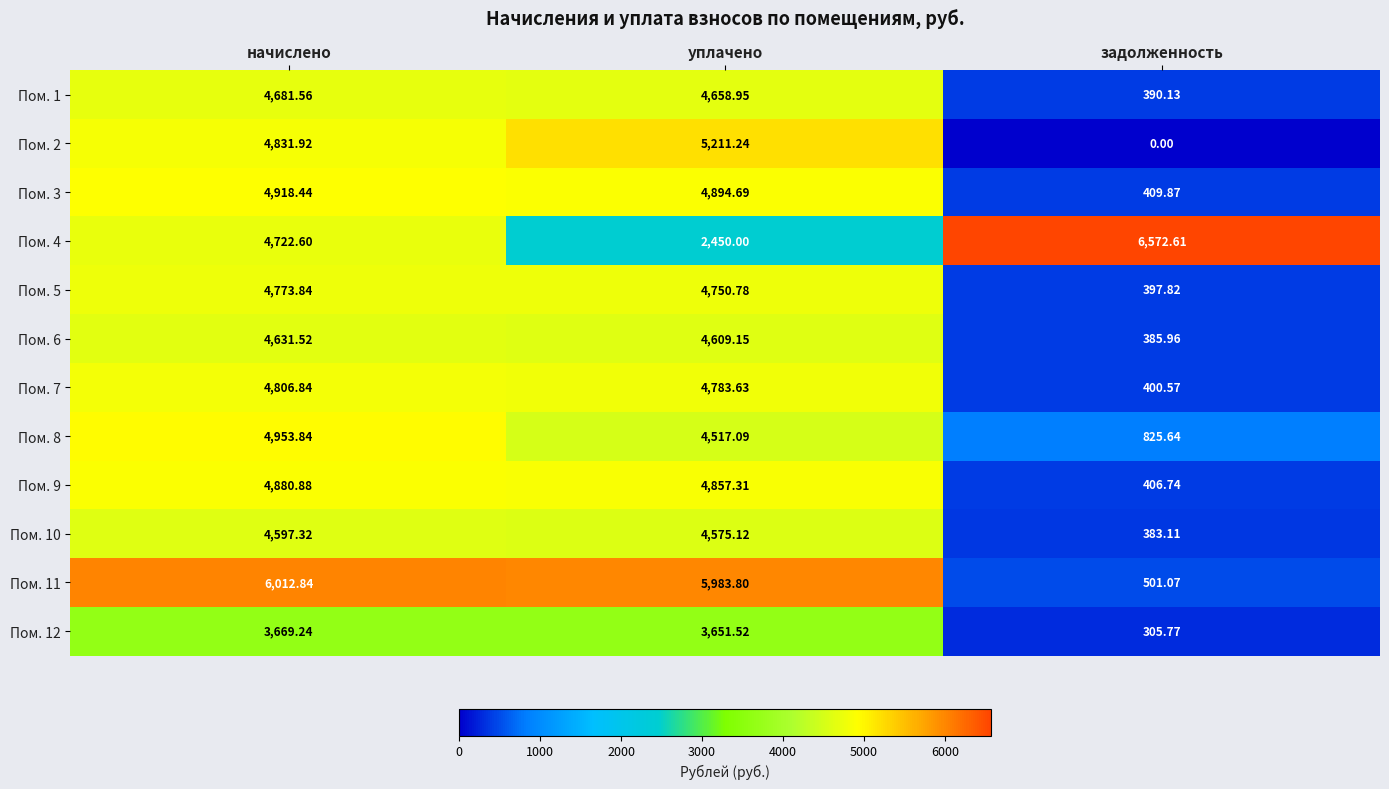

How many values in the Пом. 9 series are below 4857?

1